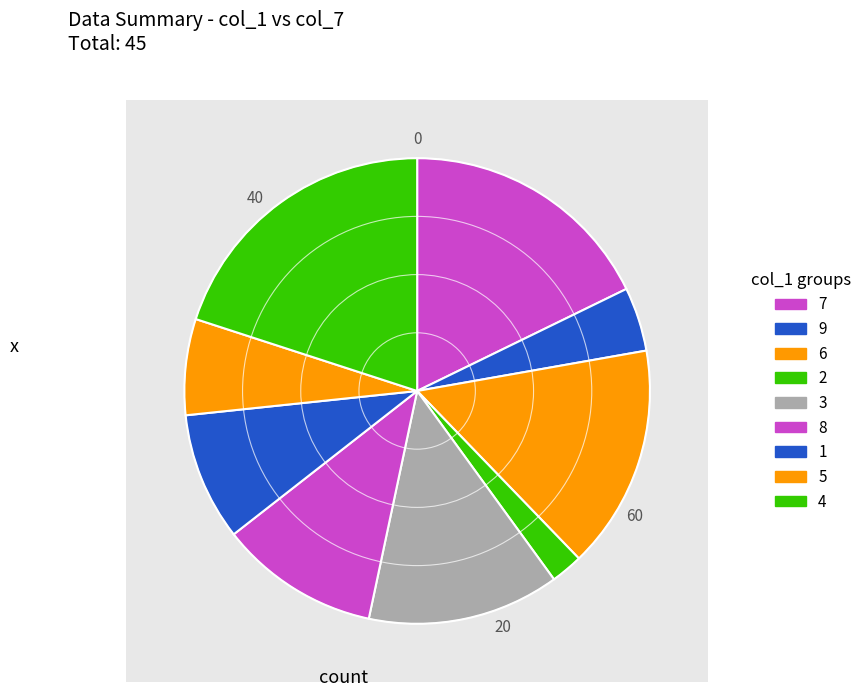

Does any single category account for the majority?

No